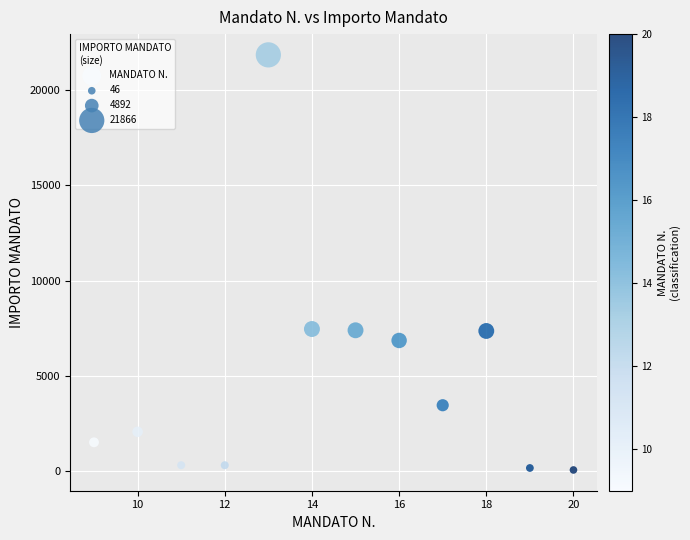

What is the average X value?

14.5